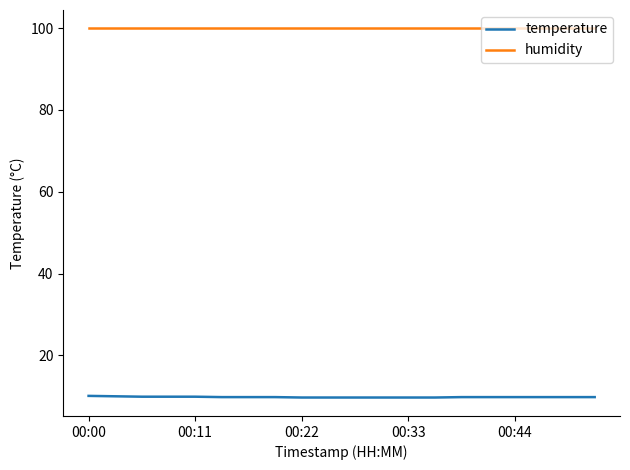

True or false: humidity and temperature cross at least once.

False